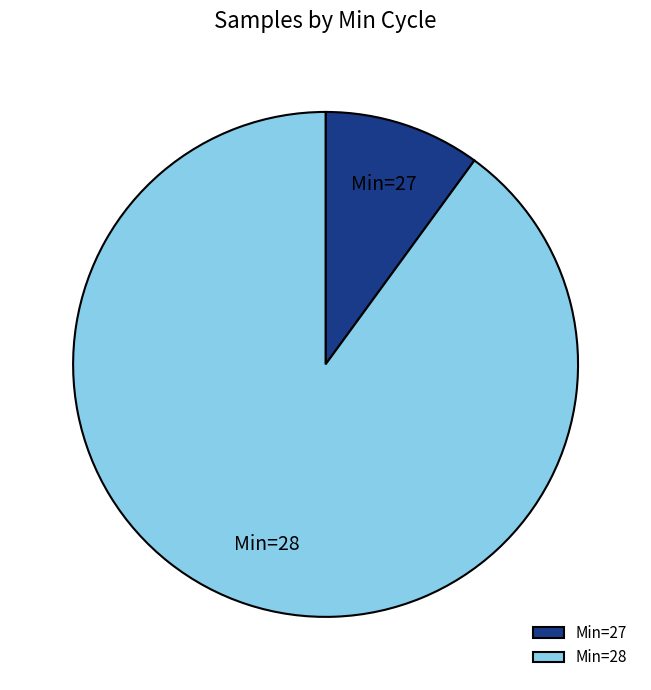

Rank the categories by value from highest to lowest.

Min=28, Min=27